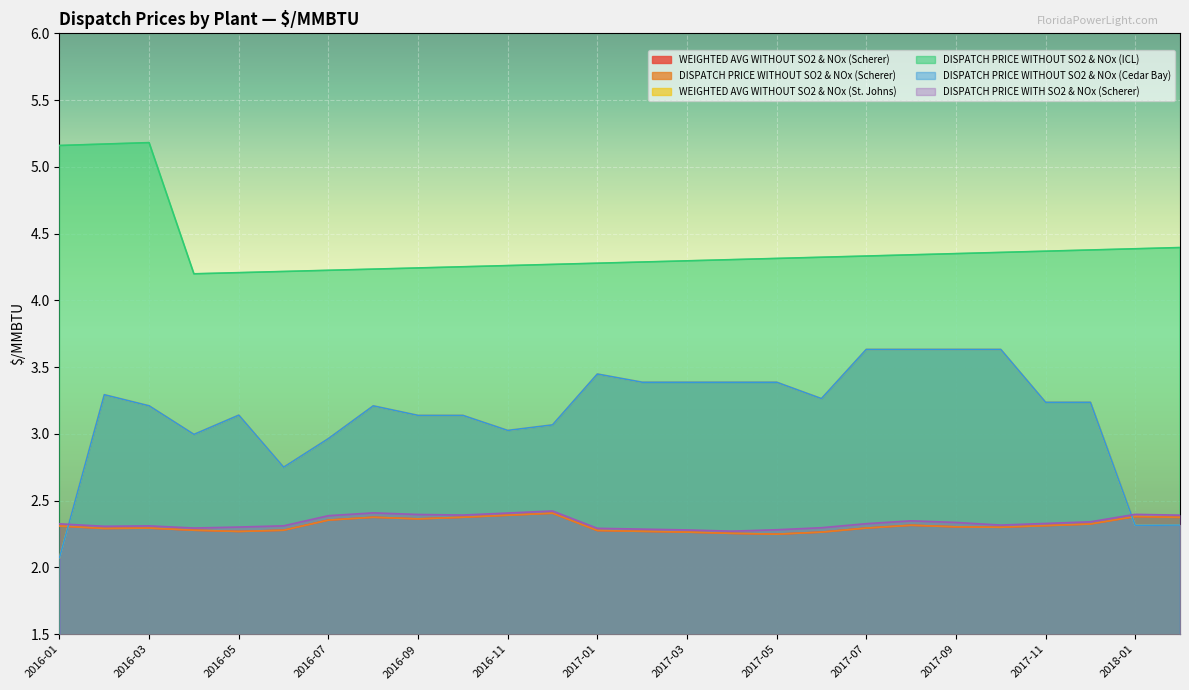

Between which two adjacent categories do DISPATCH PRICE WITH SO2 & NOx (Scherer) and DISPATCH PRICE WITHOUT SO2 & NOx (Cedar Bay) first intersect?

2016-01 and 2016-02